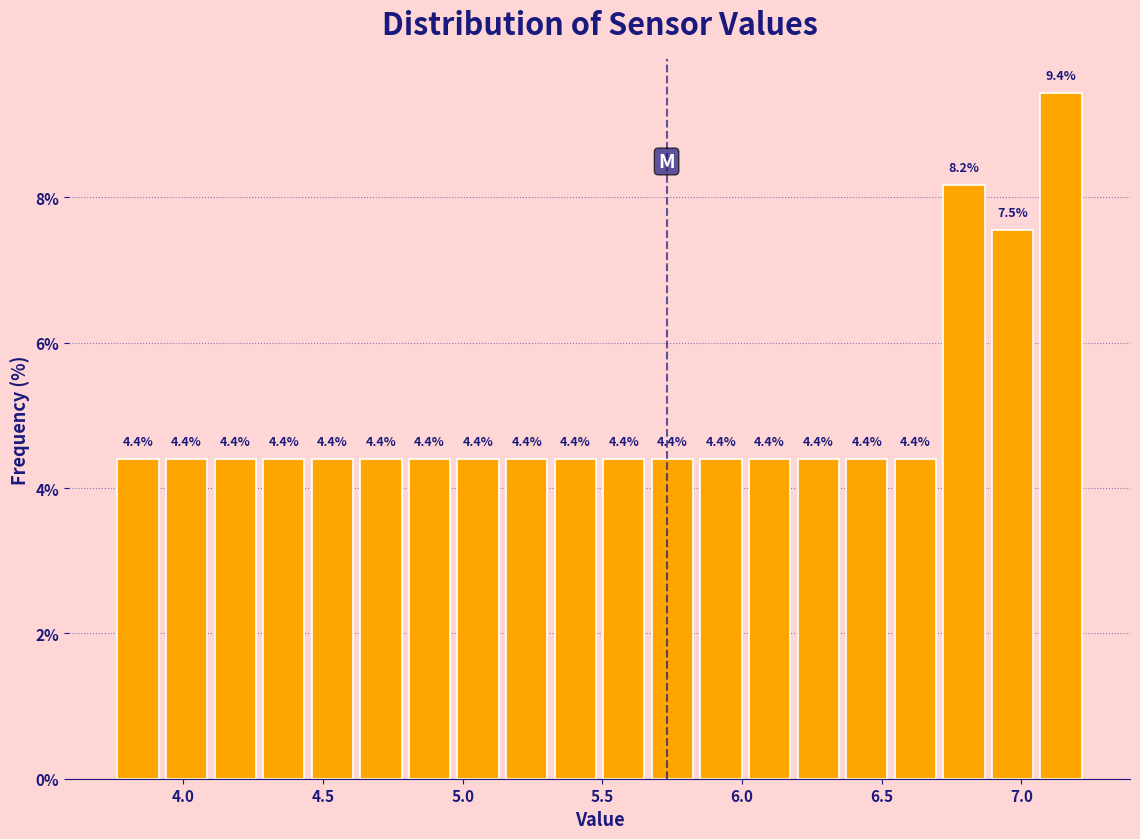

Around what value on the x-axis is the tallest bar? Give the approximate position of its centre, as read against the axis.

7.15